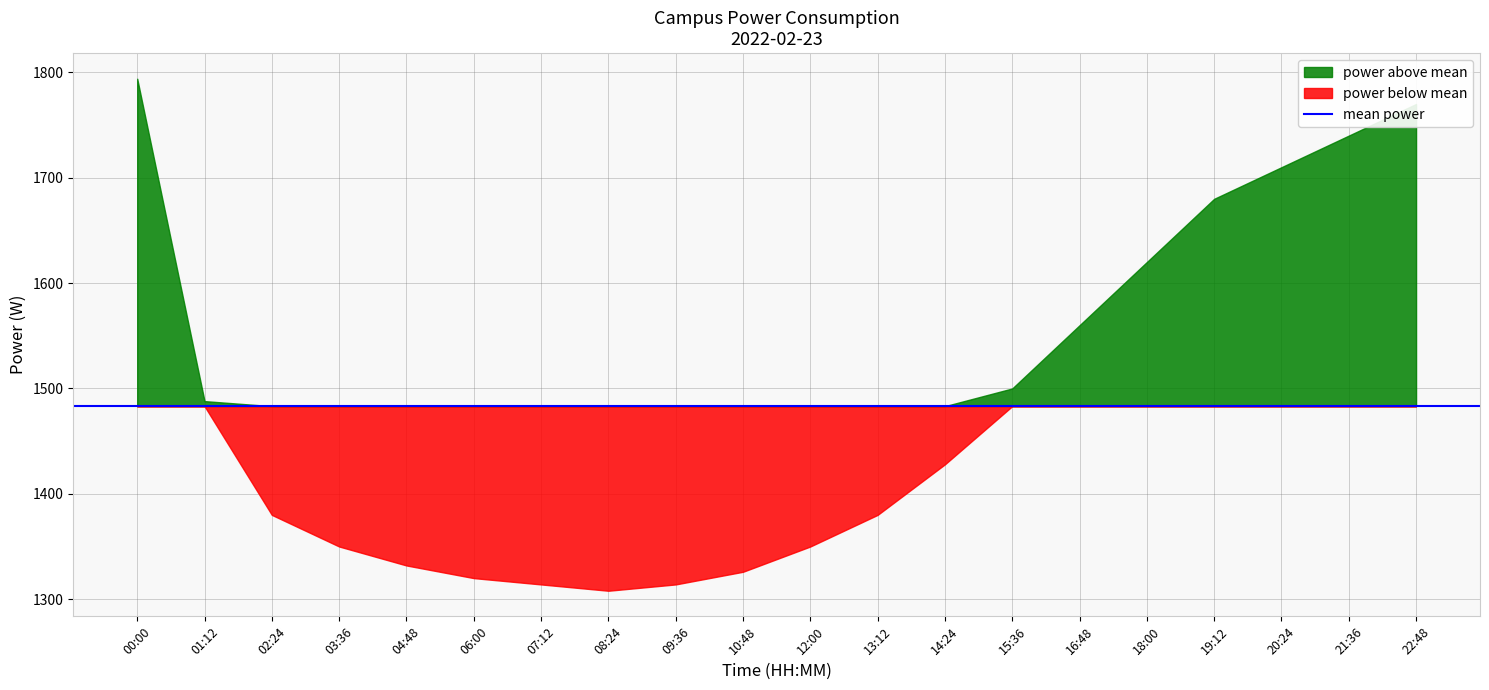

List the series in order of their peak value, highest first.

power above mean, power below mean